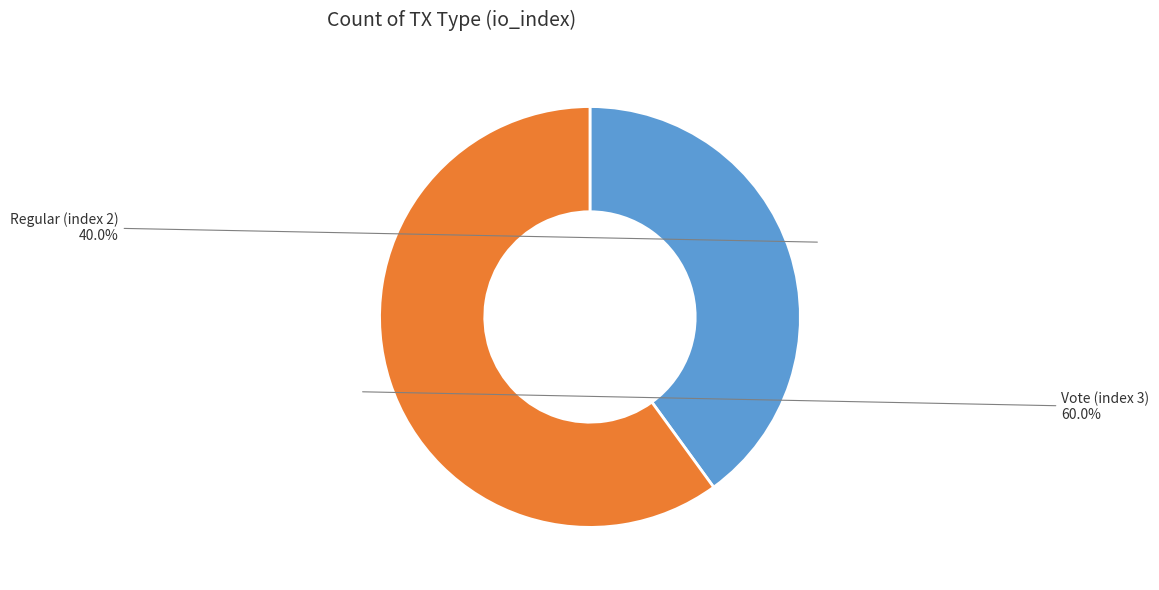

The Regular (index 2) slice represents 40% of the pie. True or false?

True